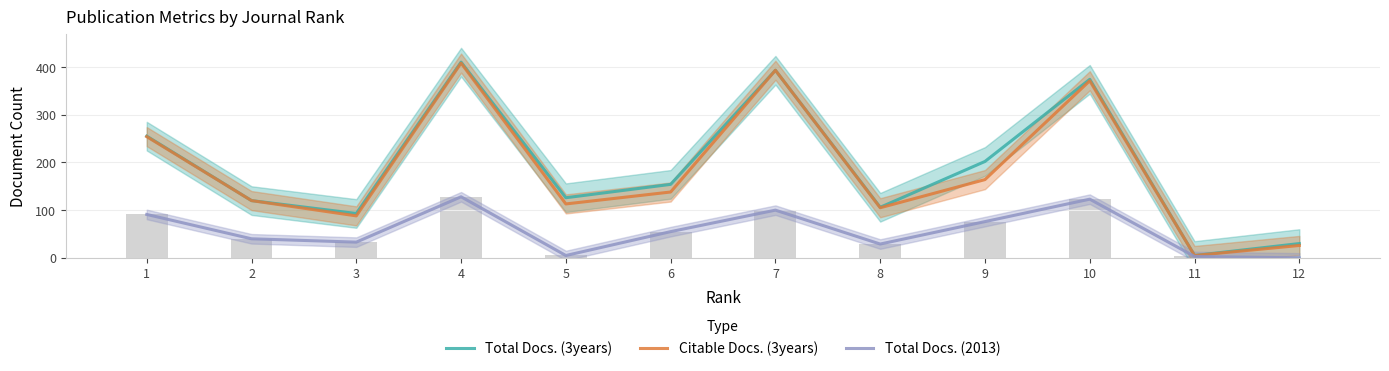

What is the sum of all Total Docs. (3years) values?

2268